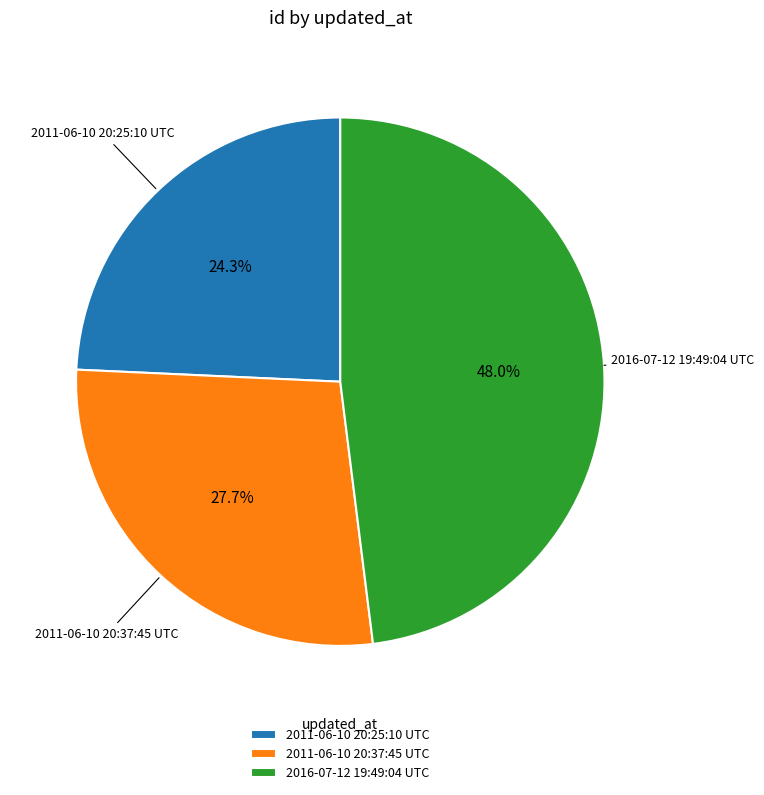

To the nearest percent, what portion does 2016-07-12 19:49:04 UTC represent?

48%